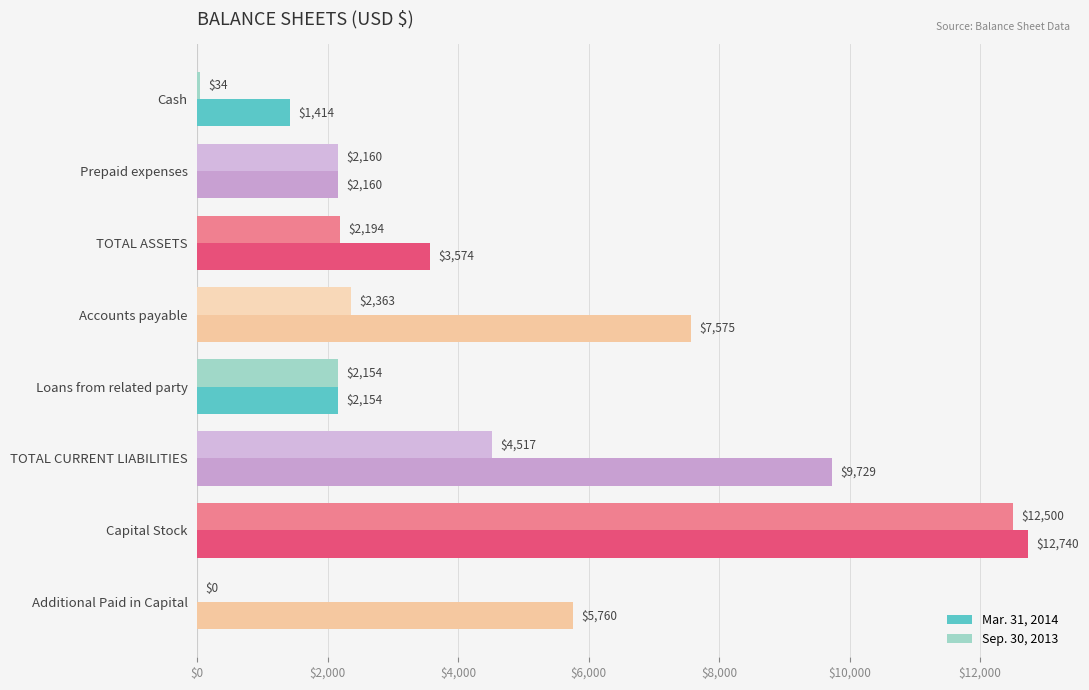

What is the maximum value for Mar. 31, 2014?

12740